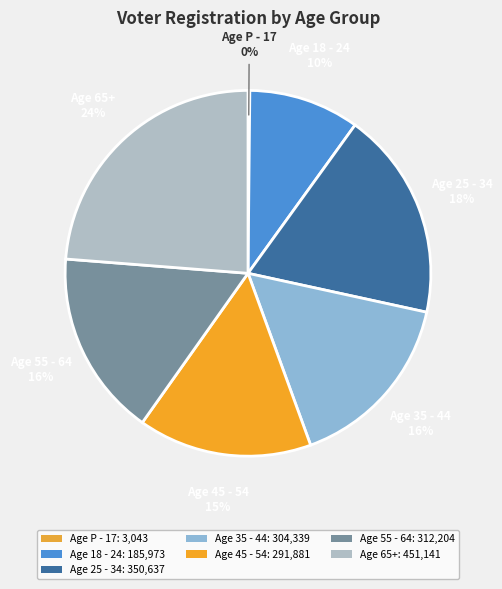

Does Age 25 - 34 represent more than half of the total?

No